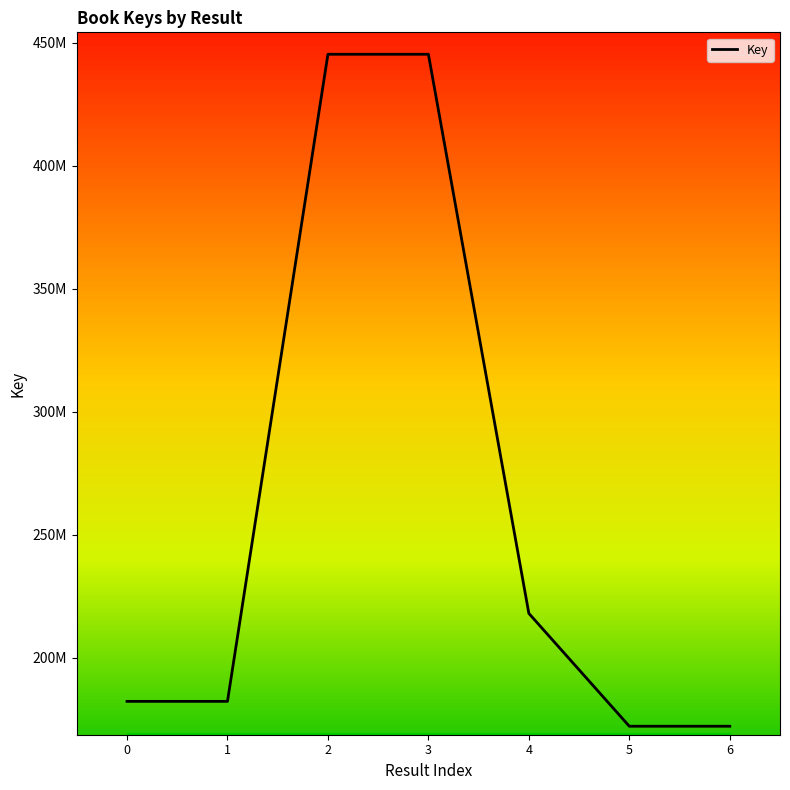

Which has a higher value, 1 or 3?

3